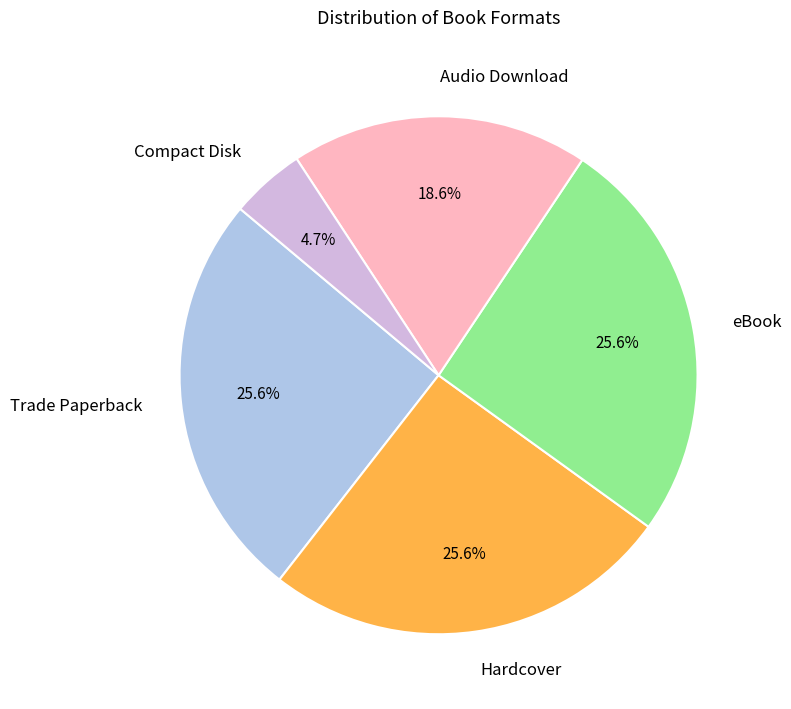

Count the number of slices in the pie.

5